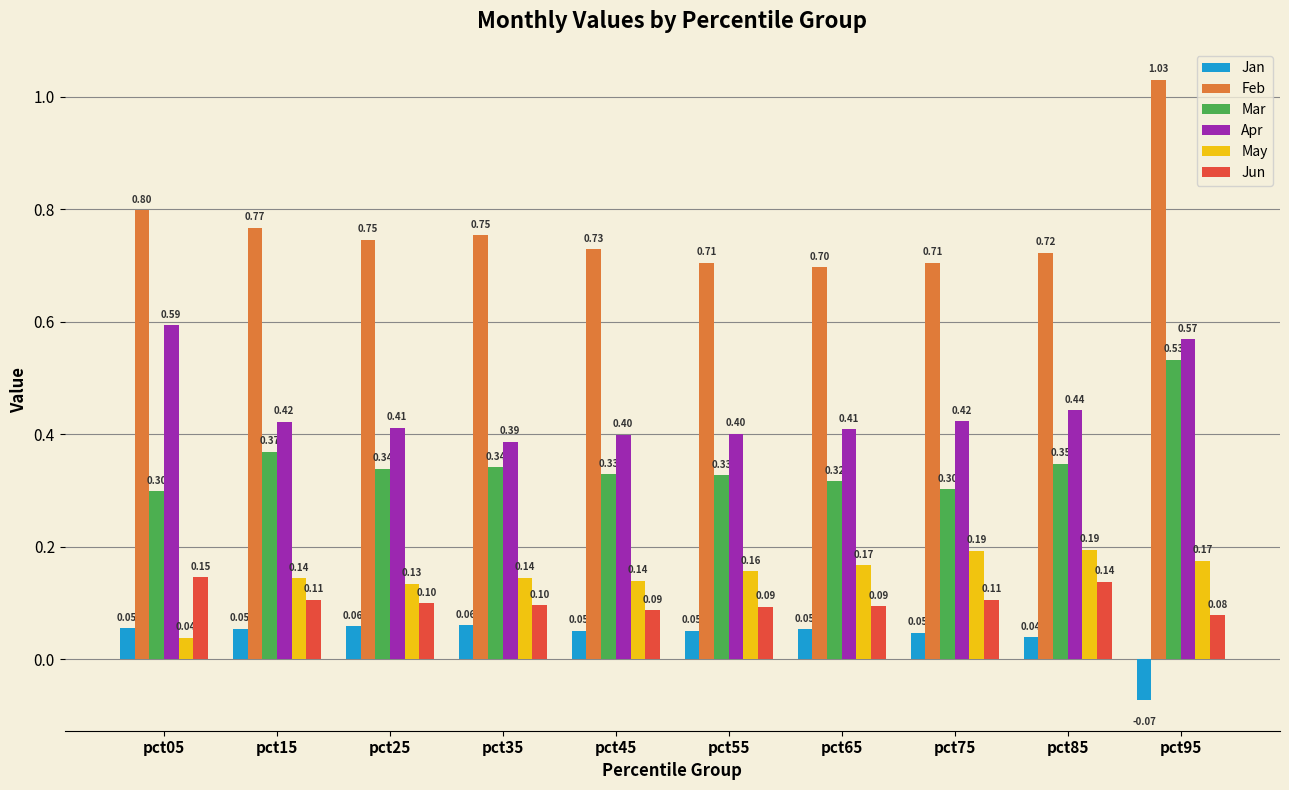

At how many categories does at least one series exceed 0?

10